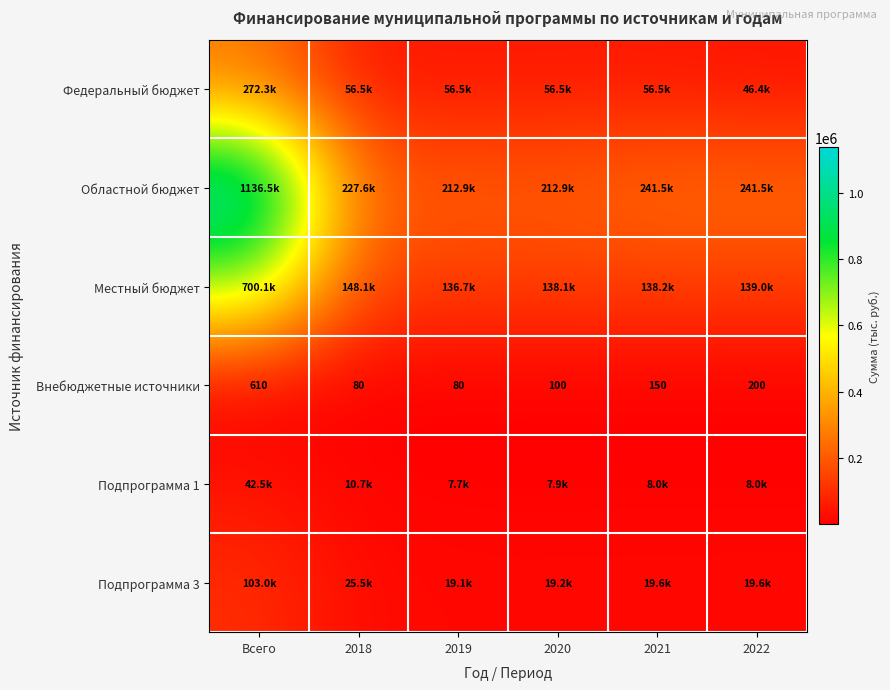

What is the difference between the second highest and minimum values in the Внебюджетные источники series?

120.0